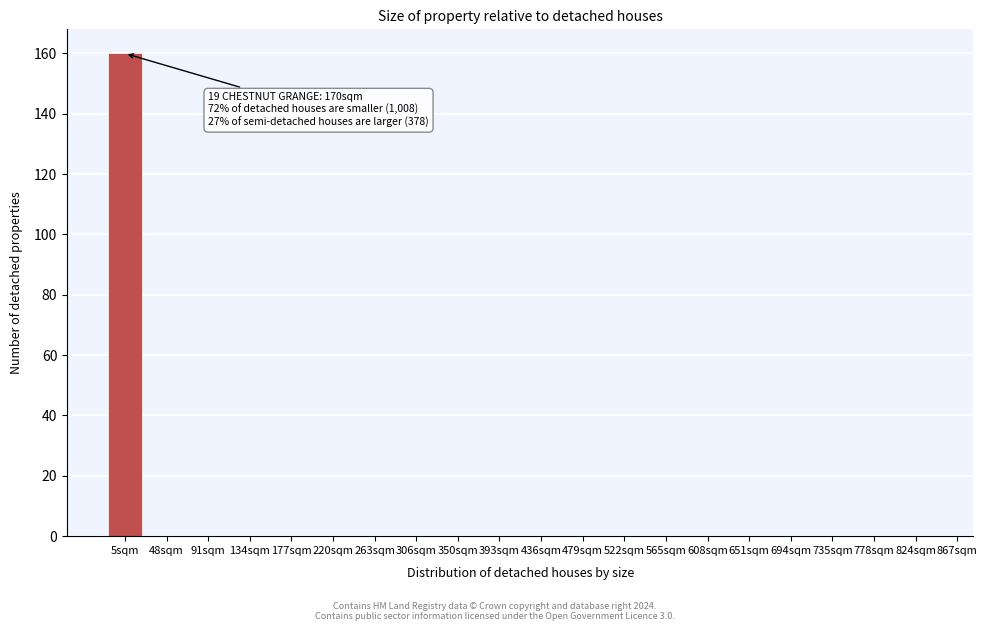

Reading right to left, list all the values displayed in this chart.

824sqm=0	778sqm=0	735sqm=0	694sqm=0	651sqm=0	608sqm=0	565sqm=0	522sqm=0	479sqm=0	436sqm=0	393sqm=0	350sqm=0	306sqm=0	263sqm=0	220sqm=0	177sqm=0	134sqm=0	91sqm=0	48sqm=0	5sqm=160